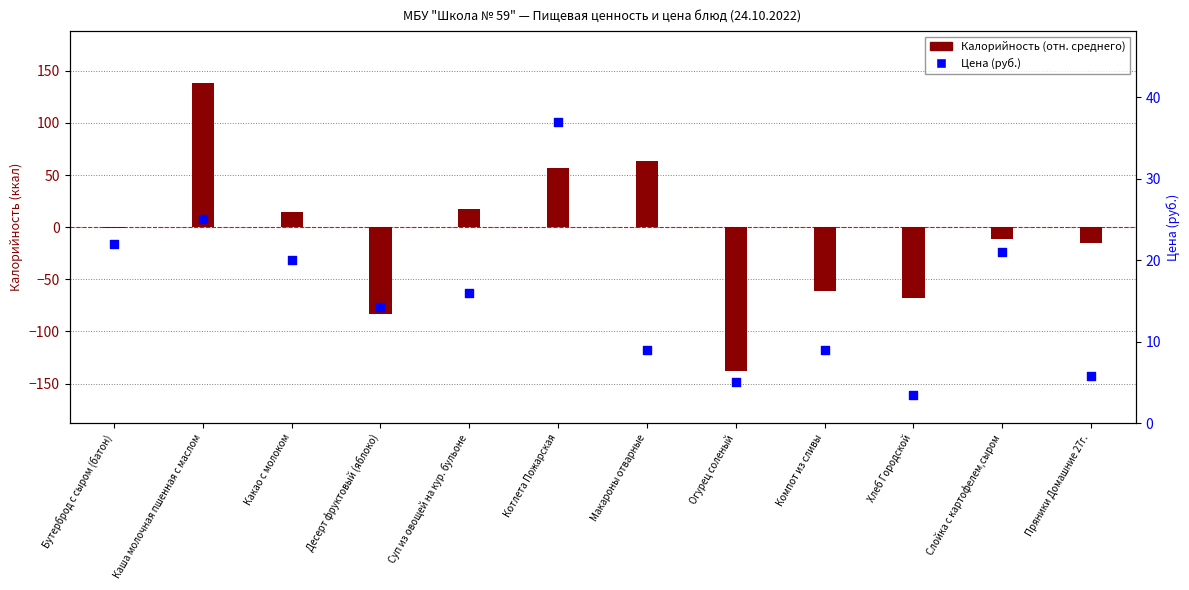

What is the change in value from Суп из овощей на кур. бульоне to Слойка с картофелем,сыром?

+5.0